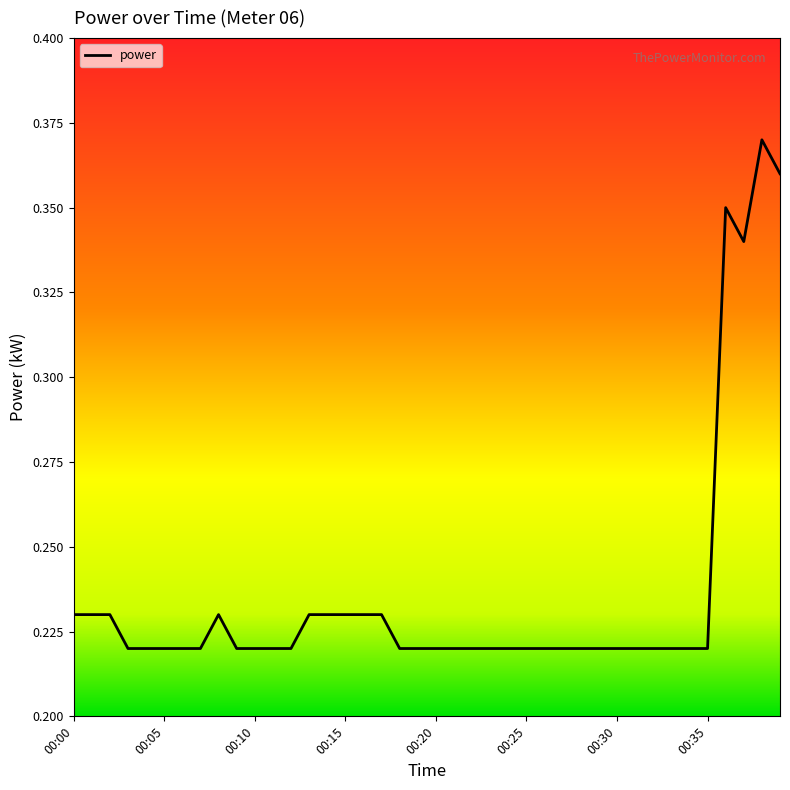

At which category does the data reach its first local valley?

00:37